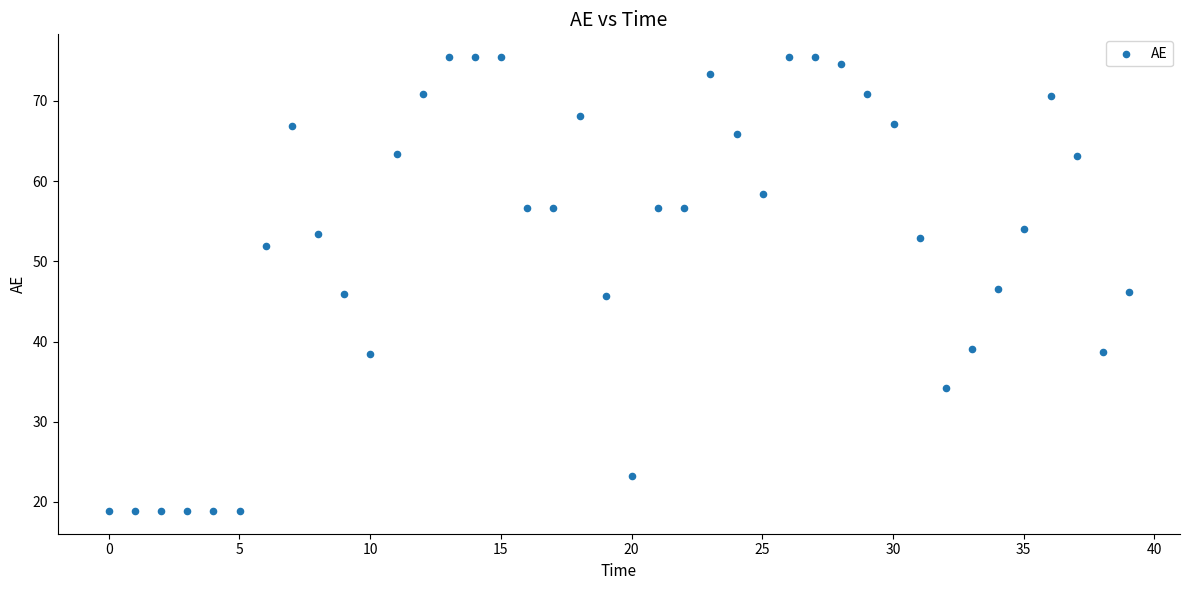

What is the range of X values (max minus min)?

39.0